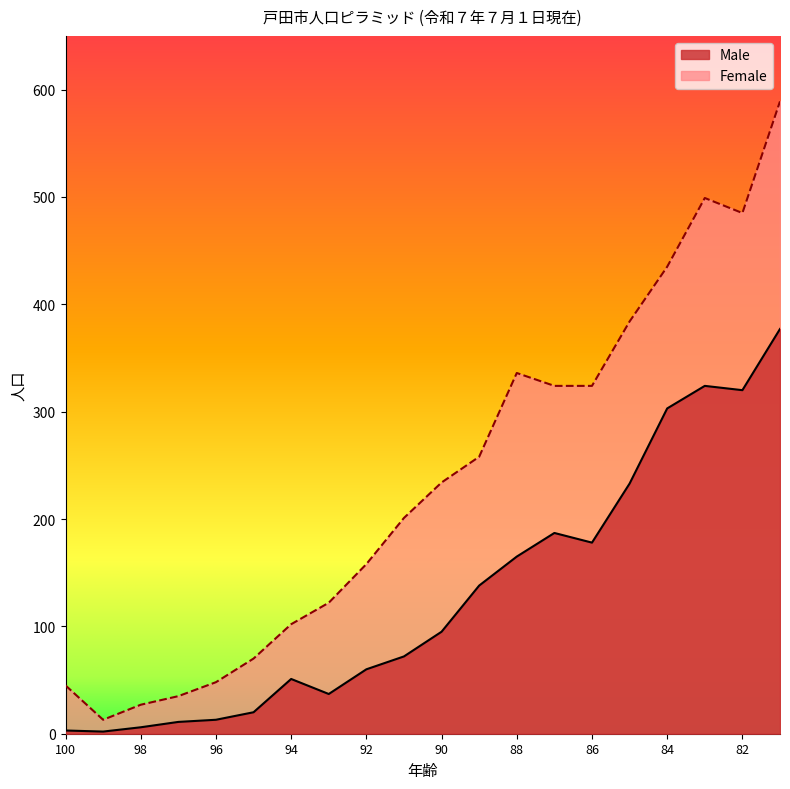

True or false: Male and Female intersect in this chart.

False